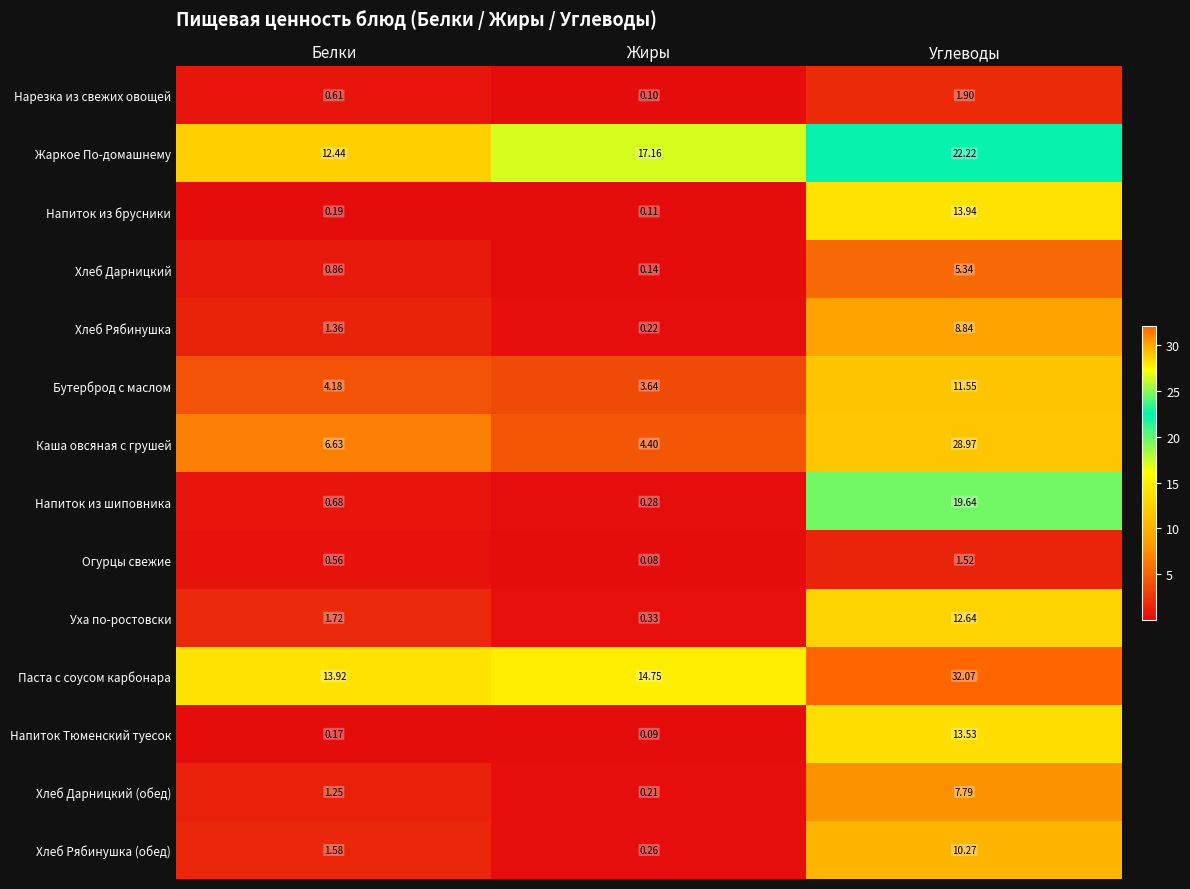

What is the smallest value displayed?

0.1